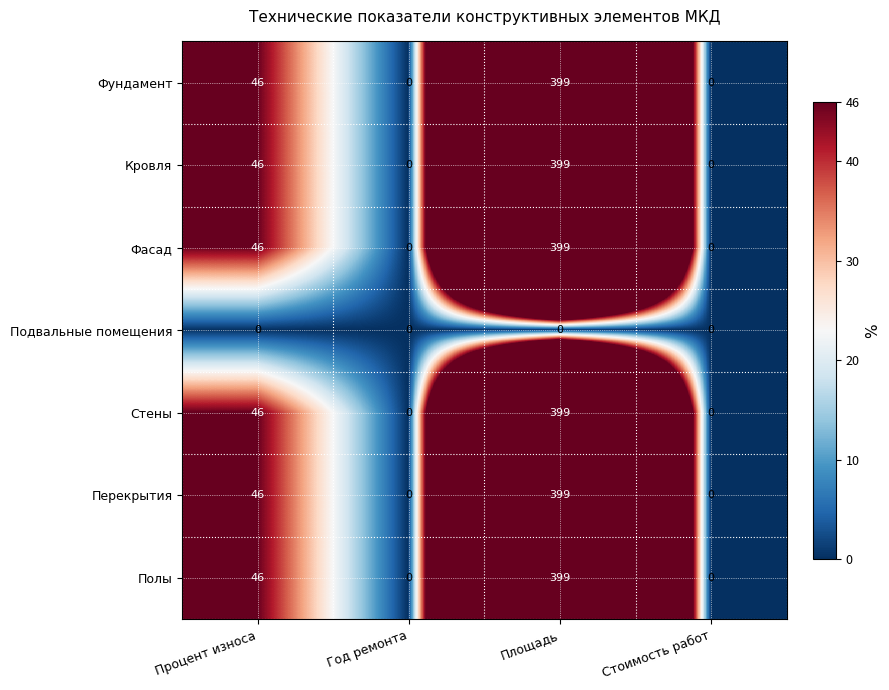

Reading left to right, what are all the values shown in this chart?

Фундамент: Процент износа=46	Год ремонта=0	Площадь=399	Стоимость работ=0
Кровля: Процент износа=46	Год ремонта=0	Площадь=399	Стоимость работ=0
Фасад: Процент износа=46	Год ремонта=0	Площадь=399	Стоимость работ=0
Подвальные помещения: Процент износа=0	Год ремонта=0	Площадь=0	Стоимость работ=0
Стены: Процент износа=46	Год ремонта=0	Площадь=399	Стоимость работ=0
Перекрытия: Процент износа=46	Год ремонта=0	Площадь=399	Стоимость работ=0
Полы: Процент износа=46	Год ремонта=0	Площадь=399	Стоимость работ=0